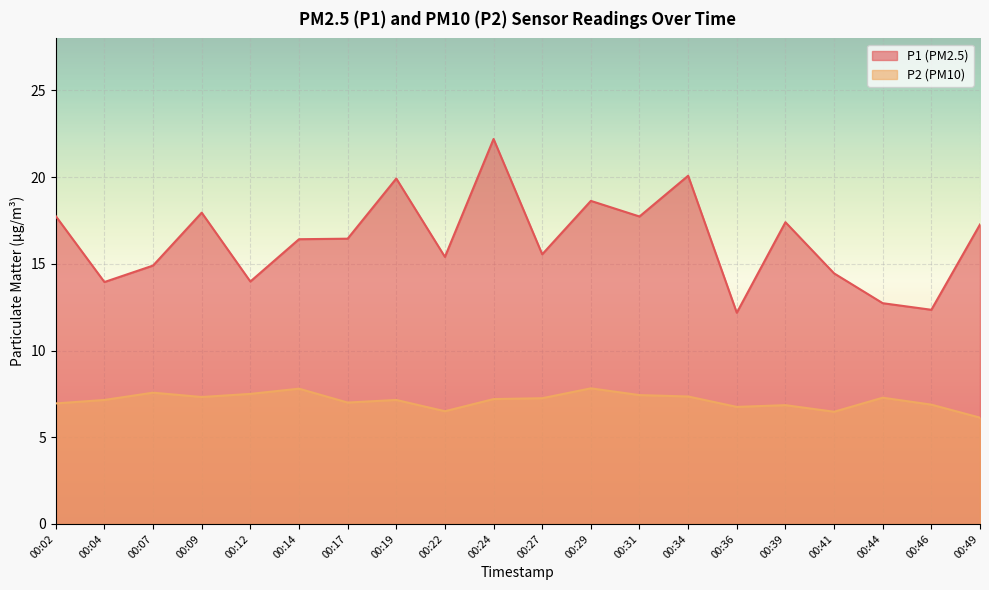

The P2 series shows 13.0 at 00:07. True or false?

False